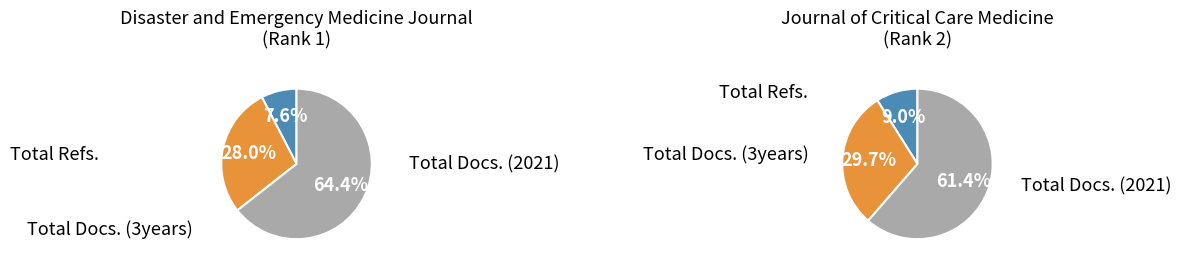

Is Disaster and Emergency Medicine Journal the majority of the pie?

No